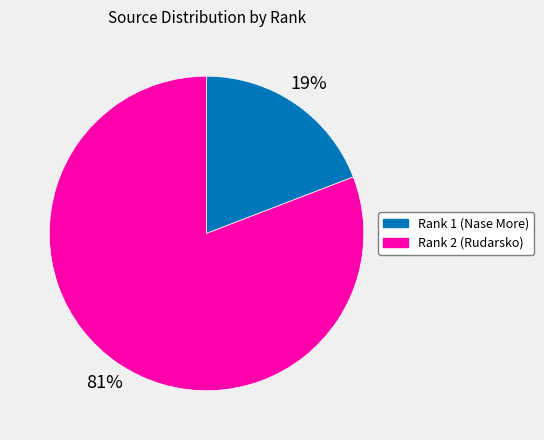

Does any single category account for the majority?

Yes